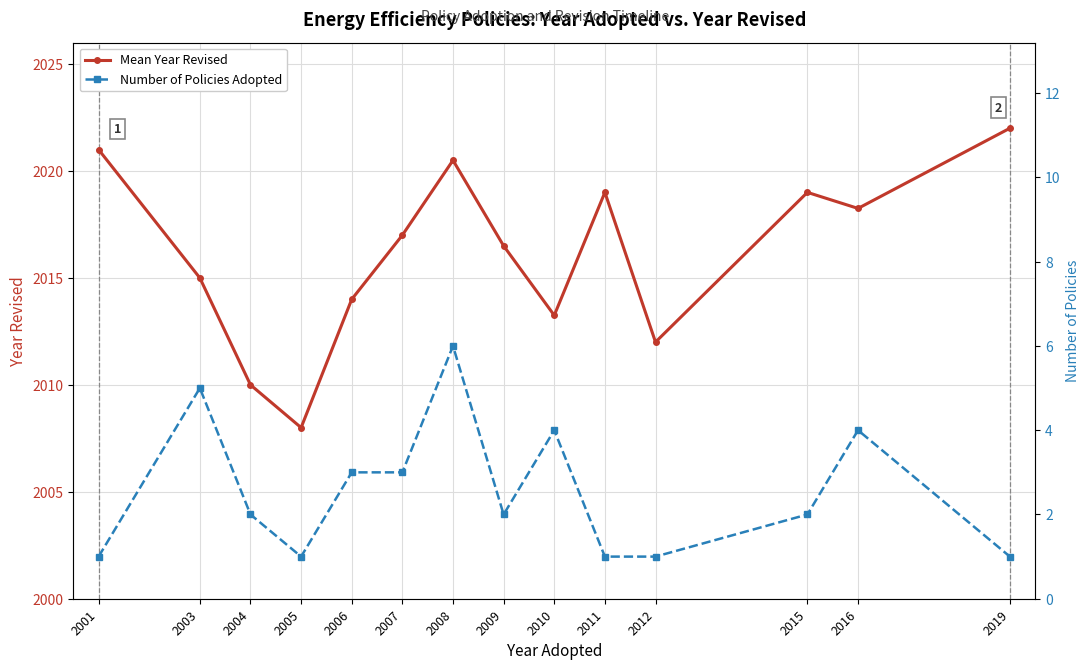

What are all the series names shown in the legend?

Mean Year Revised, Number of Policies Adopted